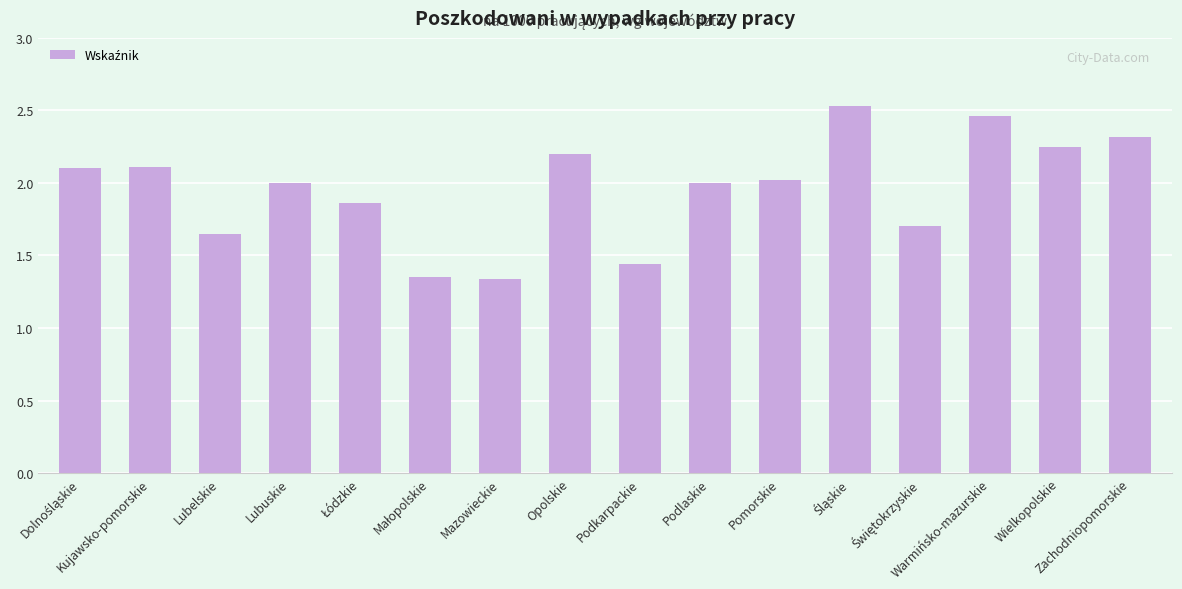

What is the average value?

2.0